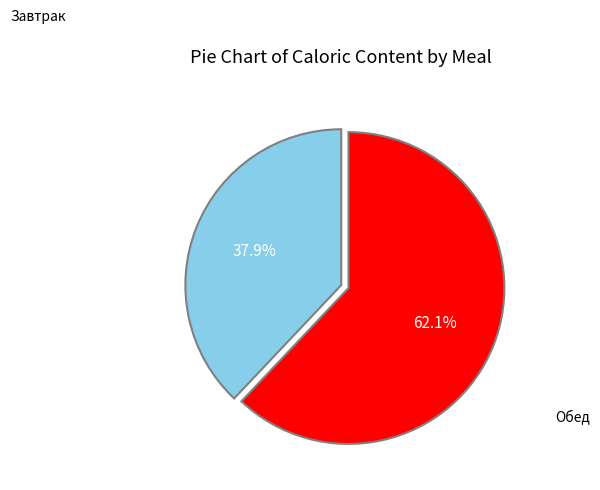

To the nearest percent, what is the difference between the largest and smallest slice percentages?

24%